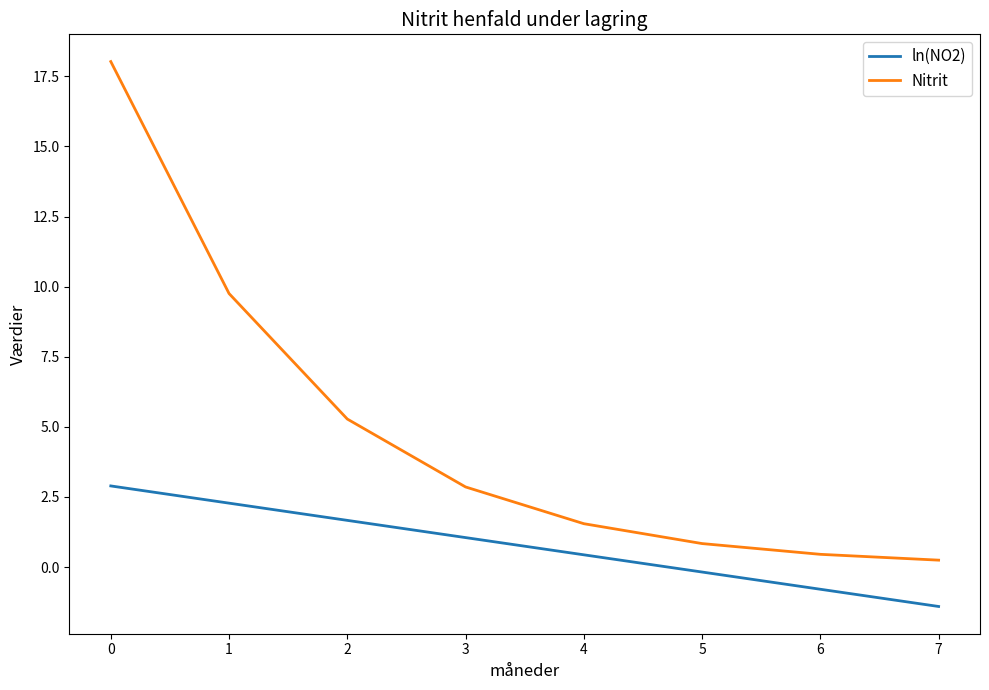

What is the average value of the Nitrit series?

4.9